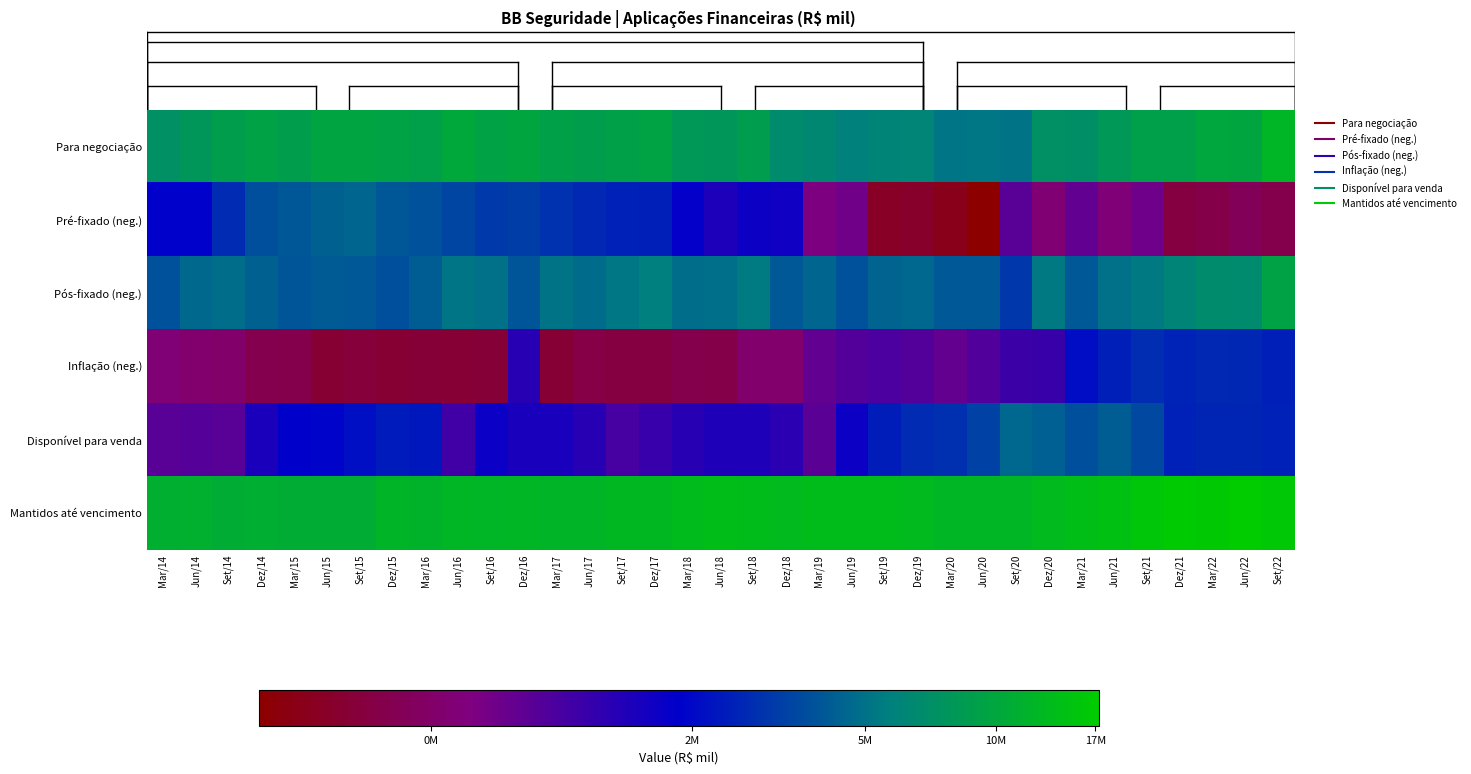

What is the spread (max minus min) of values at Jun/21?

3.2